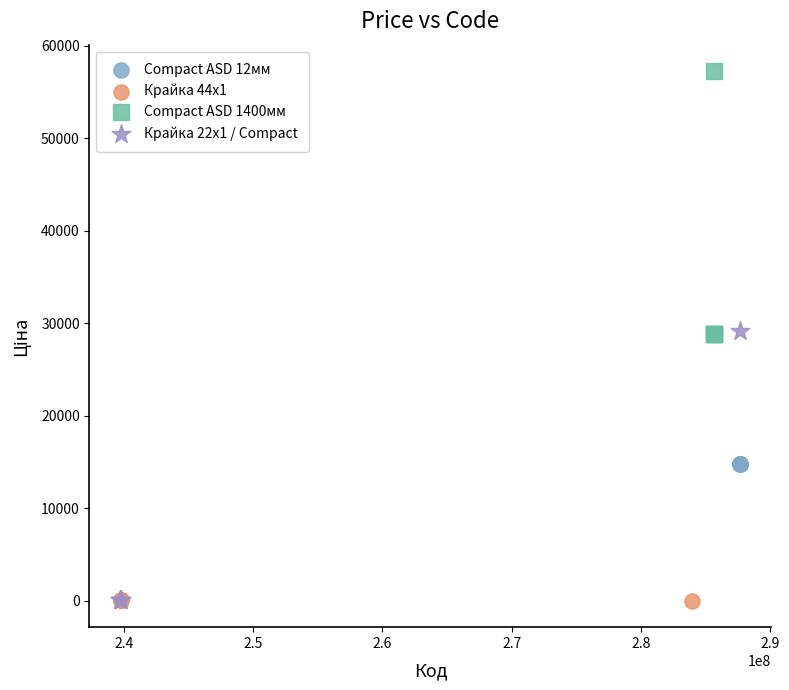

Which series contains the highest Y value?

Compact ASD 1400мм